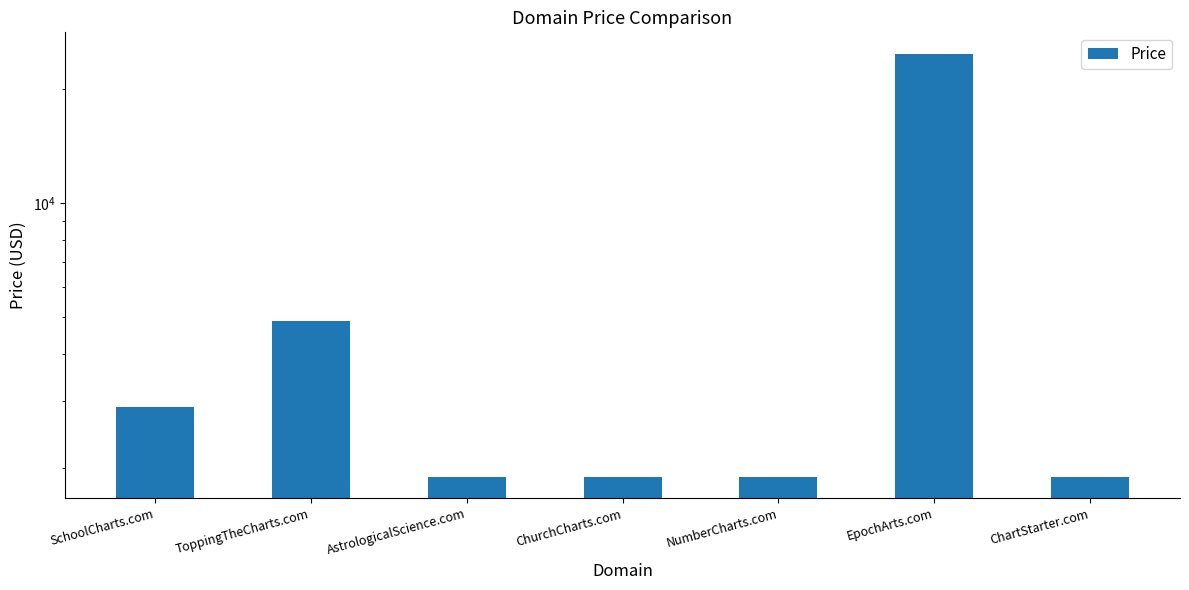

What is the label of the 7th bar from the right?

SchoolCharts.com